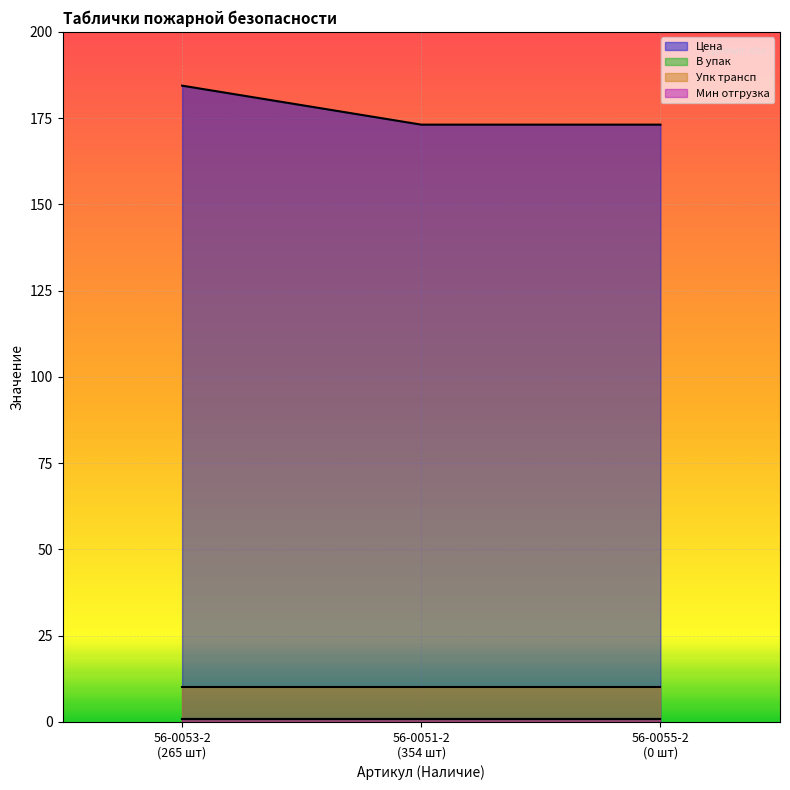

What is the label of the 3rd point from the right?

56-0053-2
(265 шт)